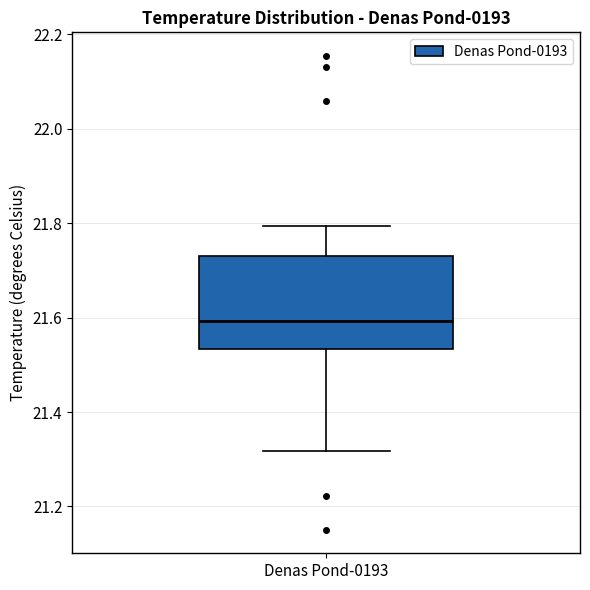

Transcribe this box plot: give where the median line is, the range the box spans, and where the two whiskers end, as read against the y-axis. The values are not printed on the chart, so give them approximately, as read against the axis.

median 21.60, box 21.54 to 21.74, whiskers 21.32 to 21.80